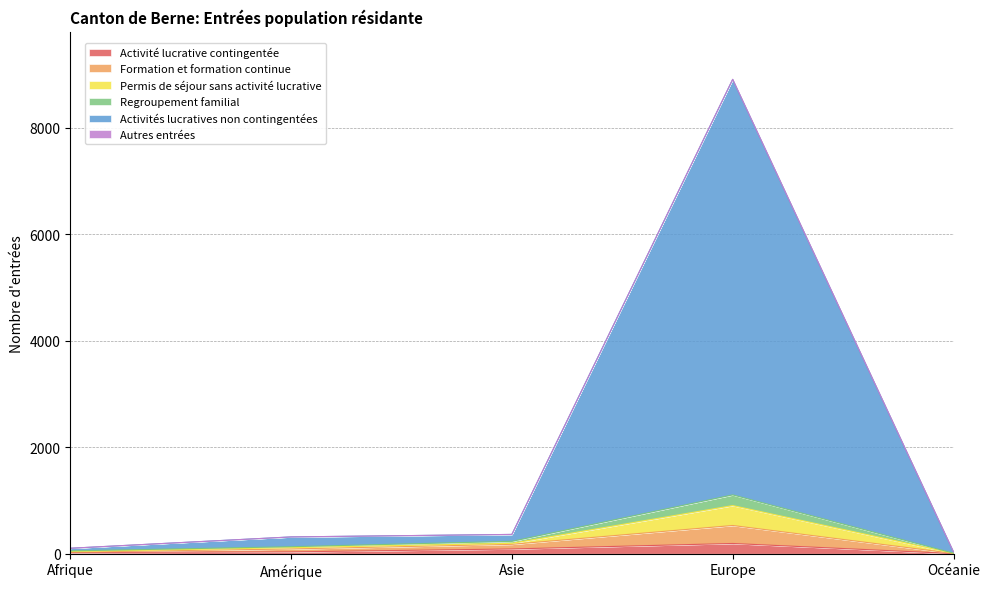

The value of Permis de séjour sans activité lucrative at Asie is 570. True or false?

False